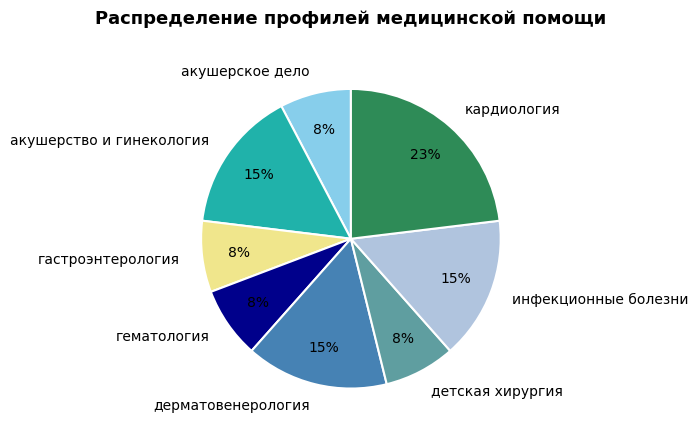

Does кардиология account for over 50% of the chart?

No